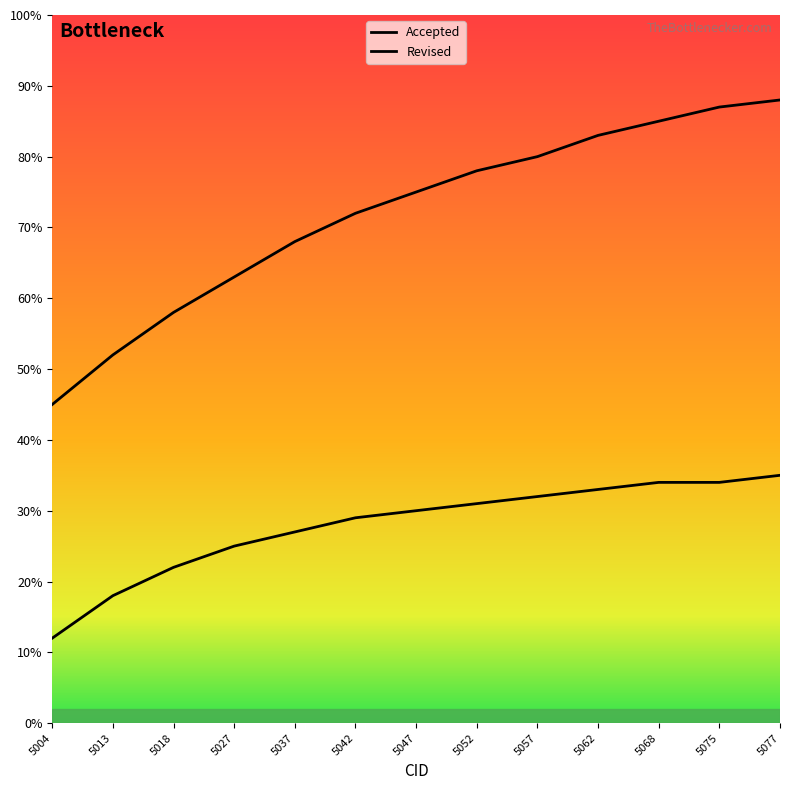

At which label does Revised reach its peak?

5077